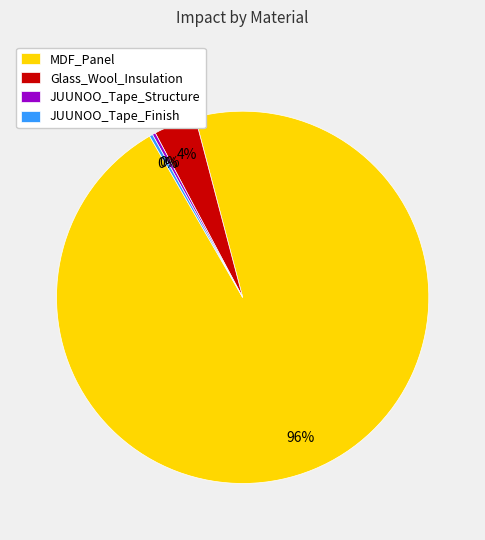

The MDF_Panel slice represents 96% of the pie. True or false?

True